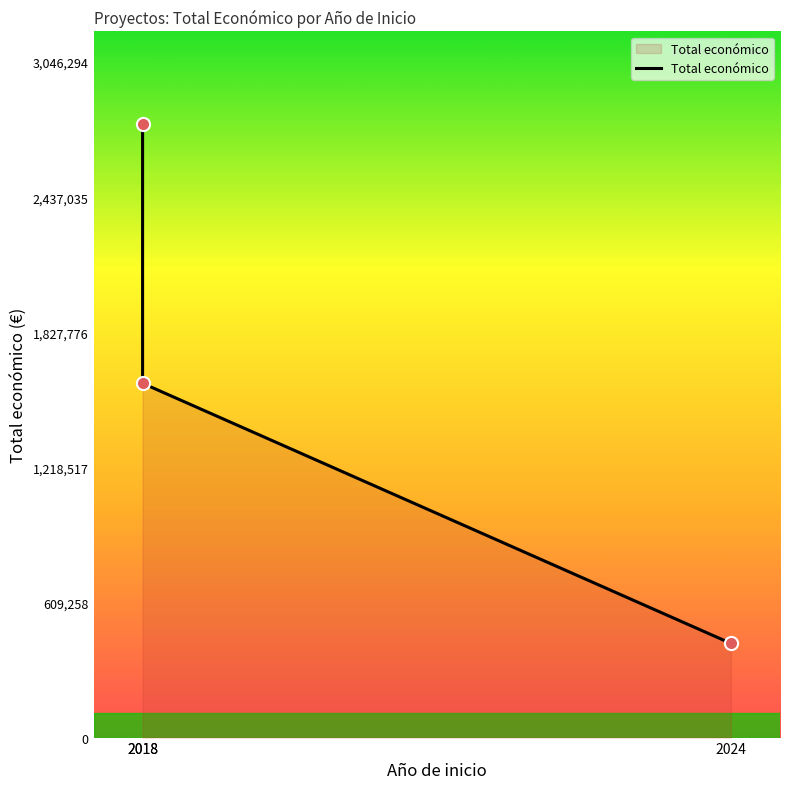

What is the ratio of the value at 2018 to the value at 2018?

0.6